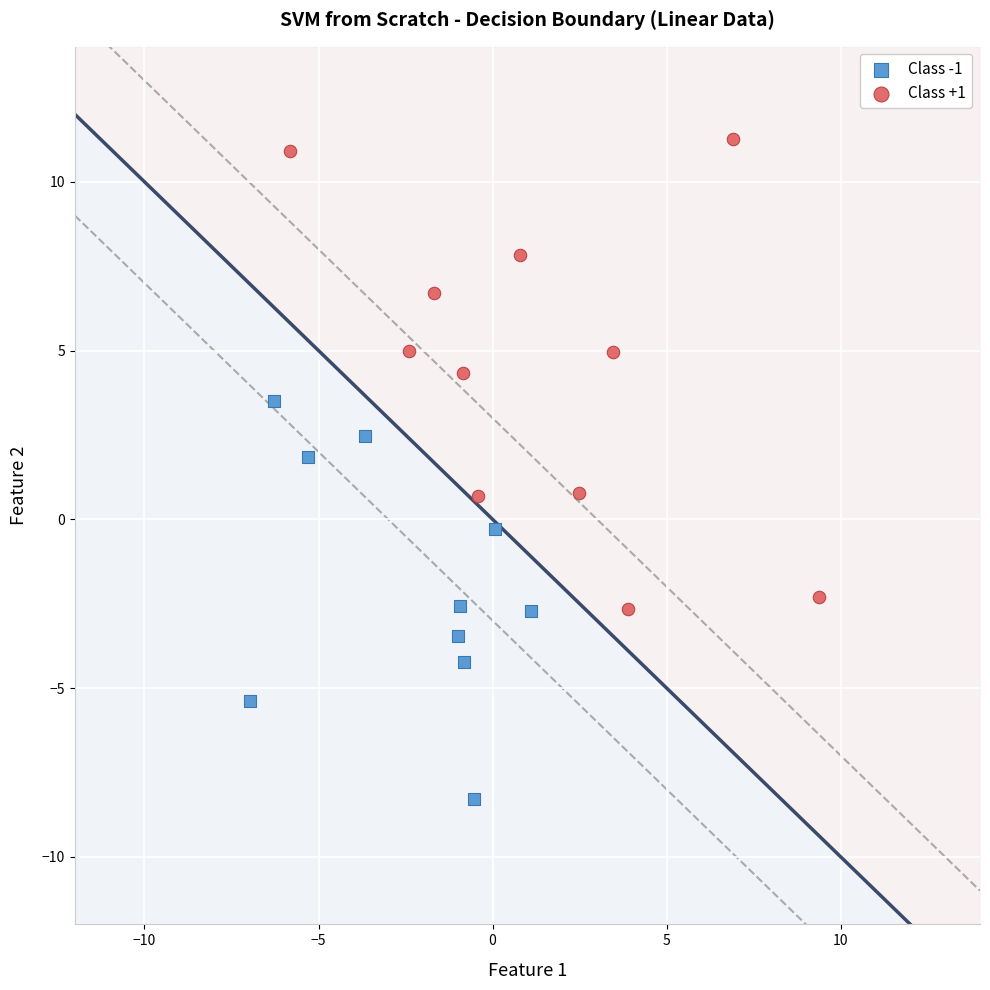

Which series contains the lowest Y value?

Class -1